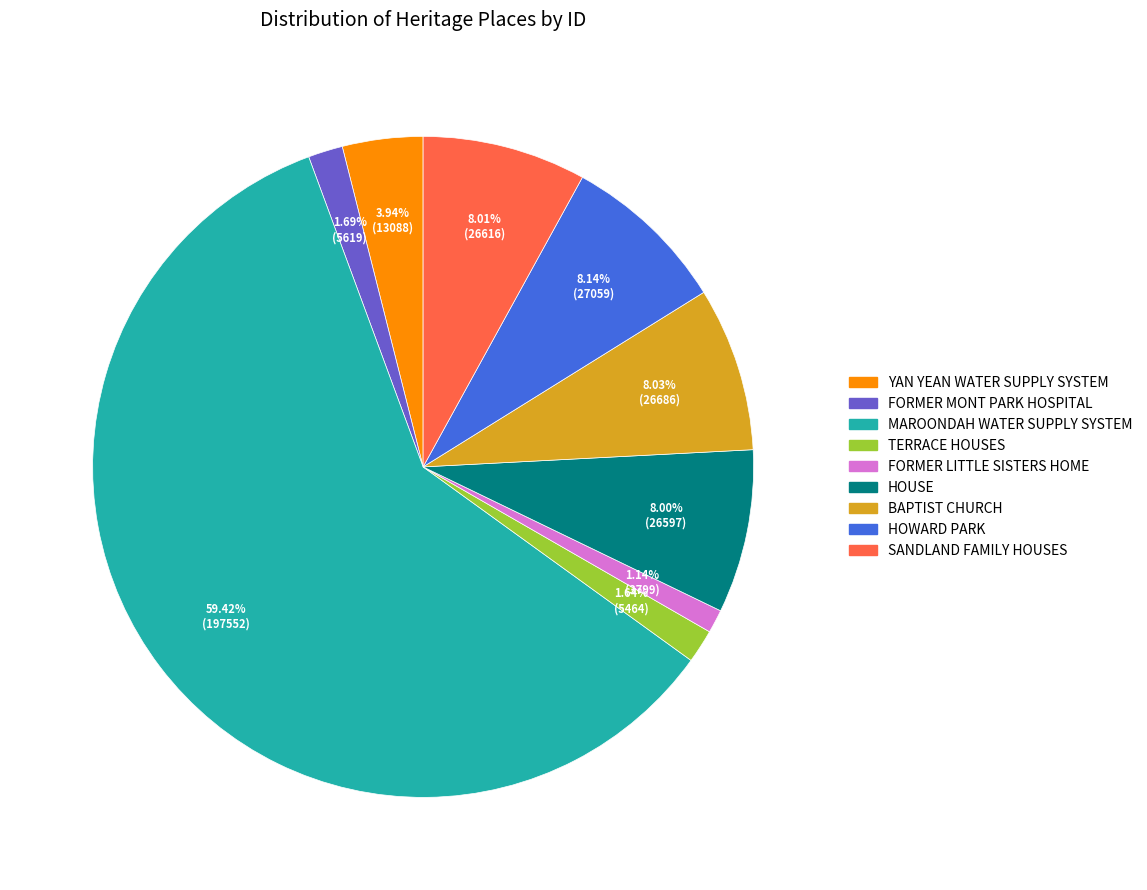

Is there a majority slice in this chart?

Yes